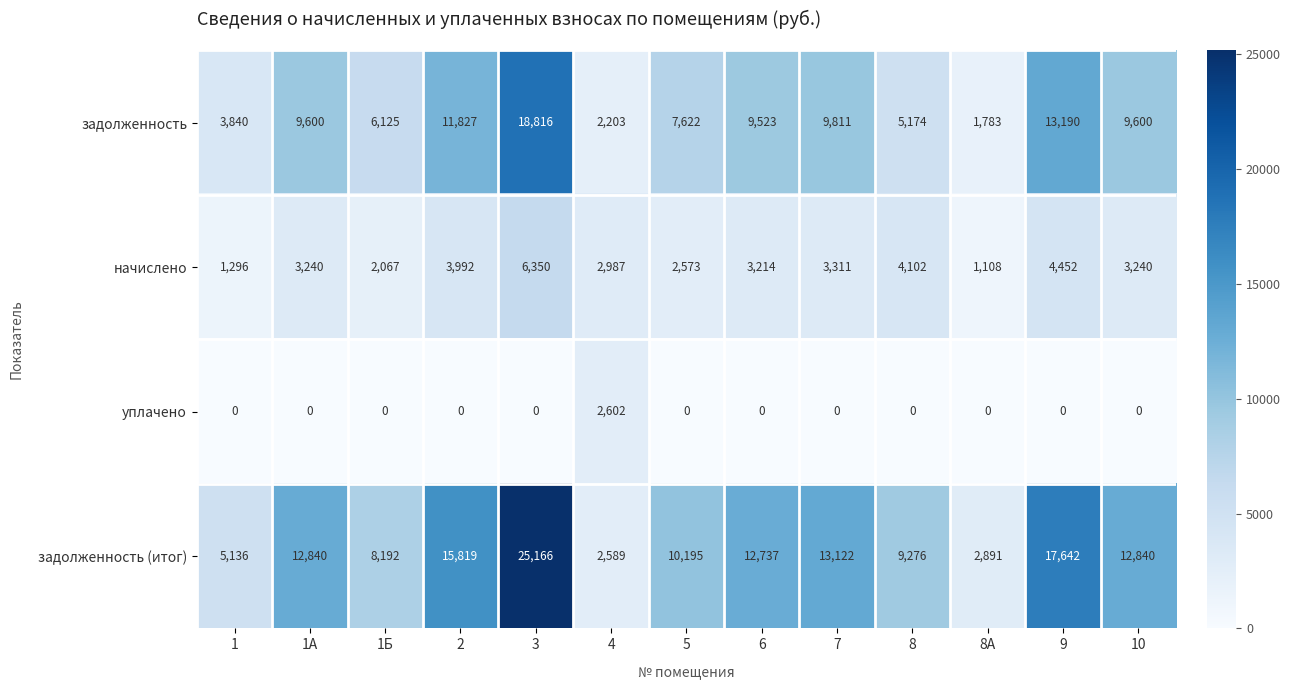

Where is задолженность nearest to the value 10299?

7